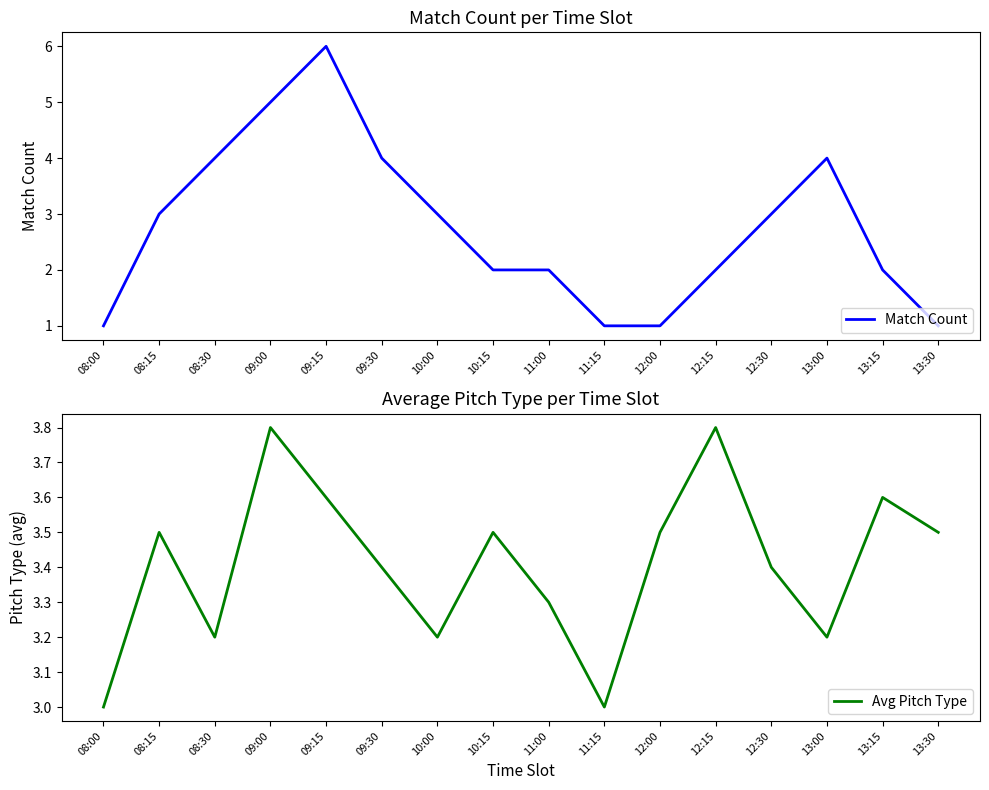

What is the total value across all series at 09:30?

7.4